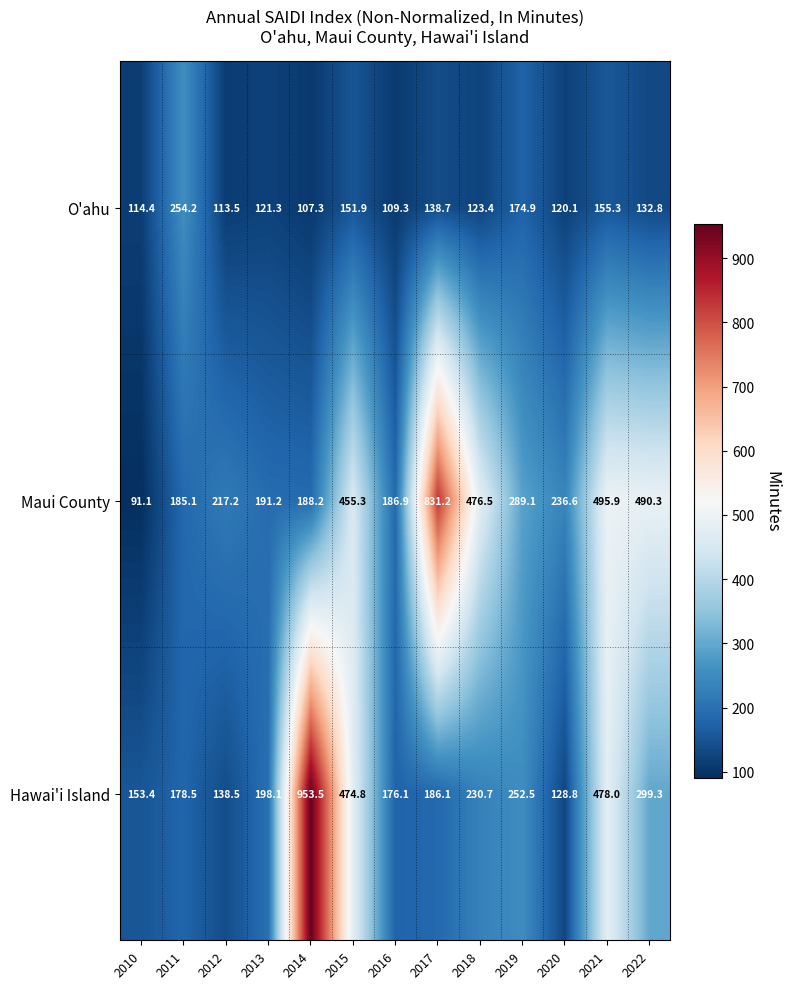

Rank the series by their average value, from highest to lowest.

Maui County, Hawai'i Island, O'ahu